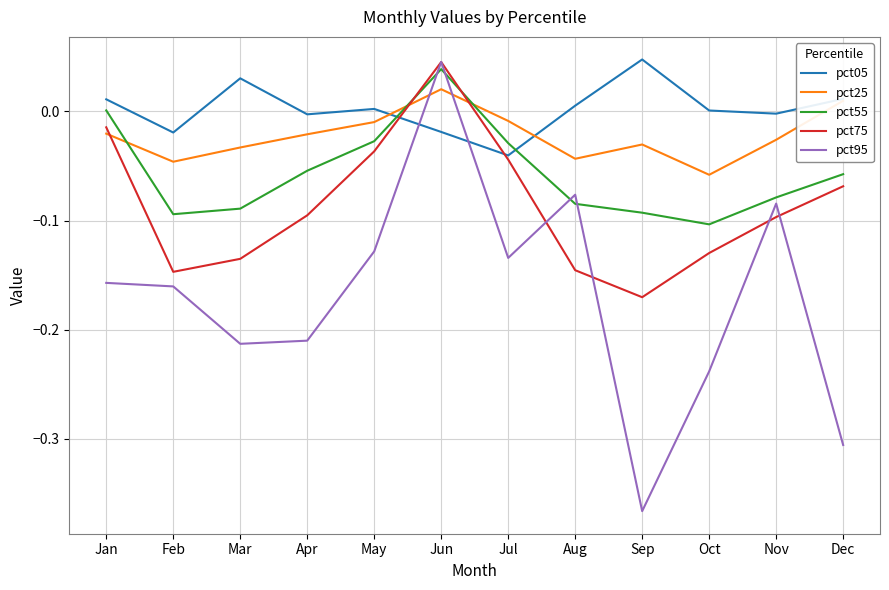

At which category does pct25 reach its first local valley?

Feb